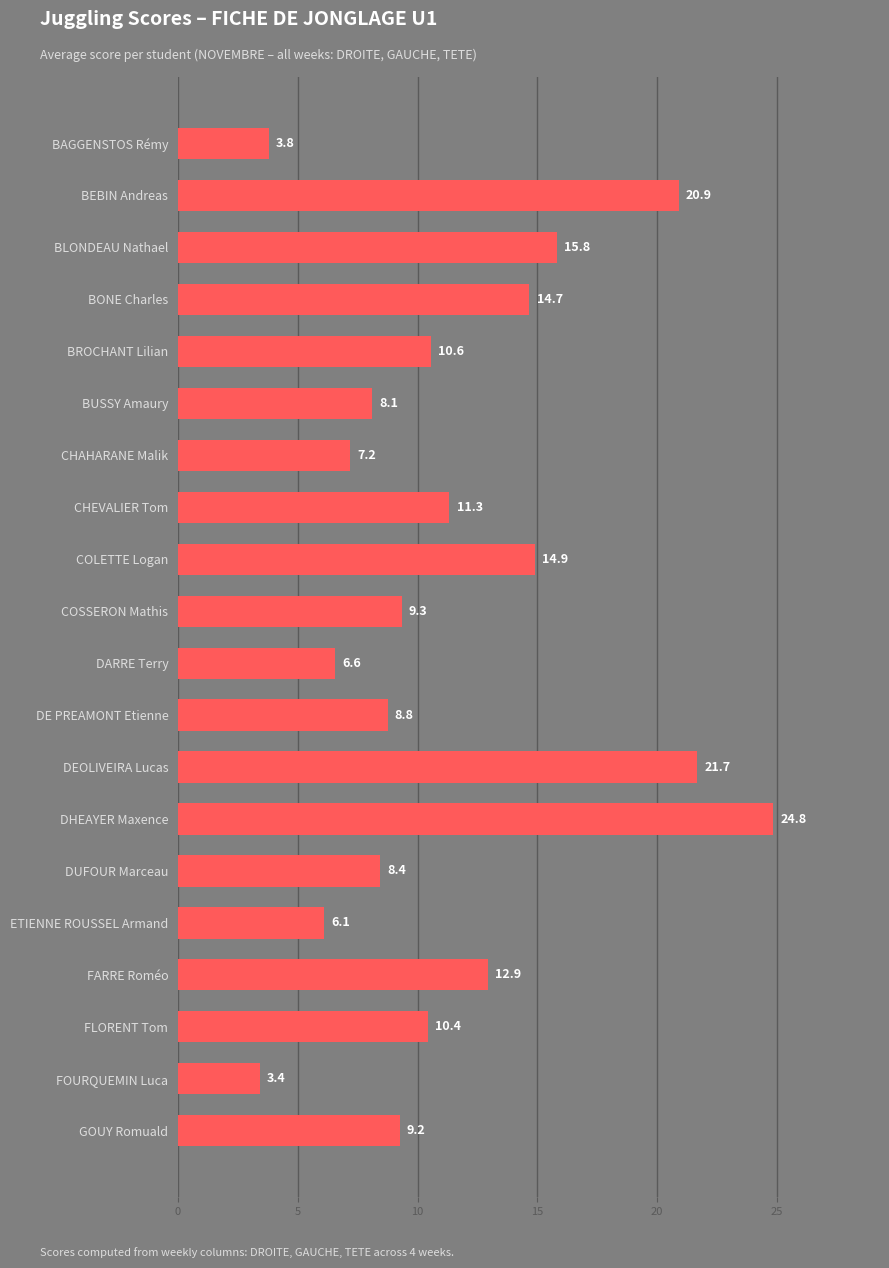

List the labels in order of value, largest first.

DHEAYER Maxence, DEOLIVEIRA Lucas, BEBIN Andreas, BLONDEAU Nathael, COLETTE Logan, BONE Charles, FARRE Roméo, CHEVALIER Tom, BROCHANT Lilian, FLORENT Tom, COSSERON Mathis, GOUY Romuald, DE PREAMONT Etienne, DUFOUR Marceau, BUSSY Amaury, CHAHARANE Malik, DARRE Terry, ETIENNE ROUSSEL Armand, BAGGENSTOS Rémy, FOURQUEMIN Luca